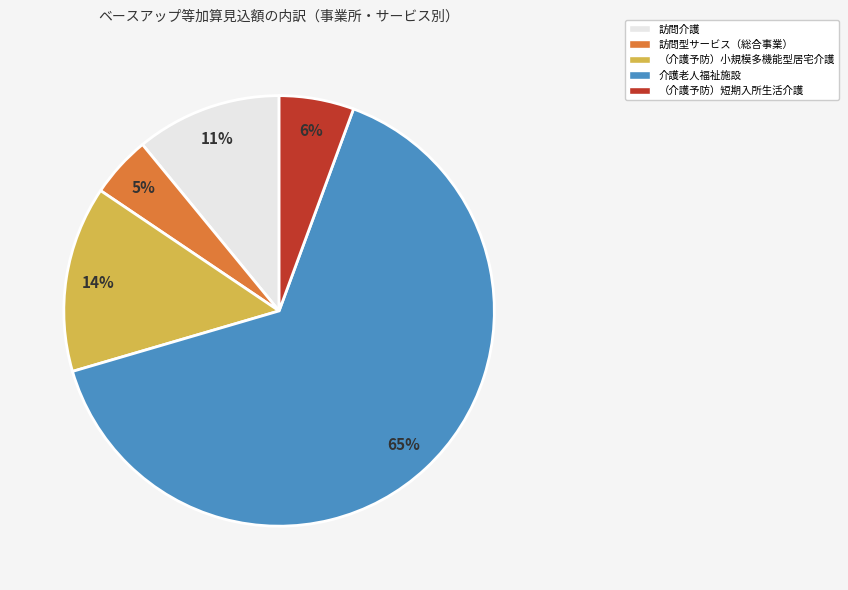

To the nearest percent, what portion does （介護予防）小規模多機能型居宅介護 represent?

14%